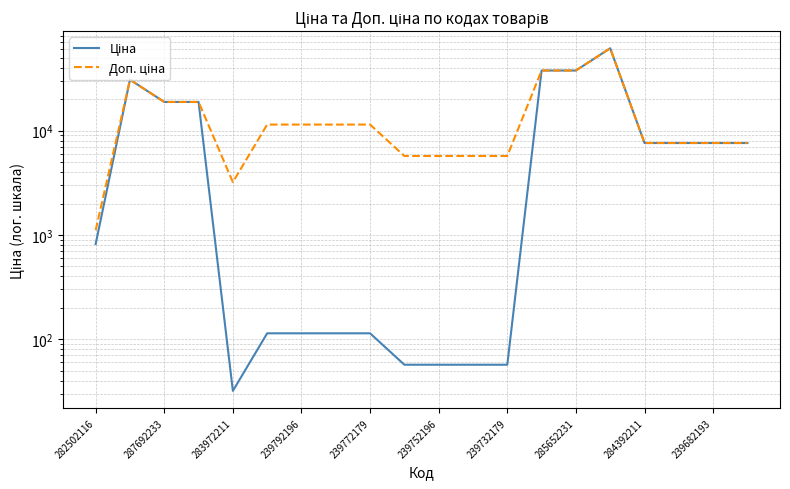

True or false: Доп. ціна has more than 2 points higher than both neighbors.

False